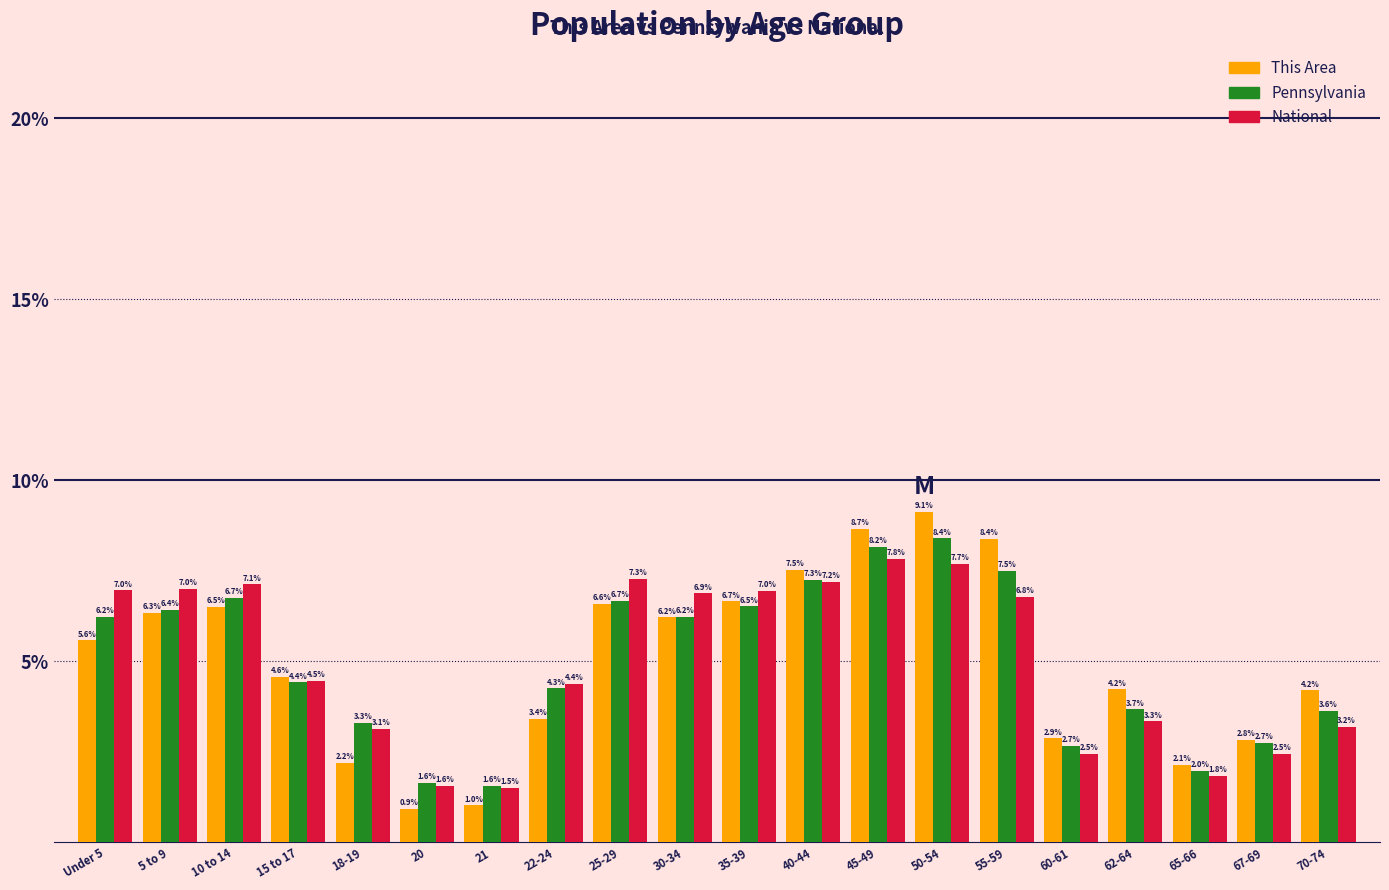

Reading left to right, what are all the values shown in this chart?

This Area: Under 5=5.6	5 to 9=6.3	10 to 14=6.5	15 to 17=4.6	18-19=2.2	20=0.9	21=1.0	22-24=3.4	25-29=6.6	30-34=6.2	35-39=6.7	40-44=7.5	45-49=8.7	50-54=9.1	55-59=8.4	60-61=2.9	62-64=4.2	65-66=2.1	67-69=2.8	70-74=4.2
Pennsylvania: Under 5=6.2	5 to 9=6.4	10 to 14=6.7	15 to 17=4.4	18-19=3.3	20=1.6	21=1.6	22-24=4.3	25-29=6.7	30-34=6.2	35-39=6.5	40-44=7.3	45-49=8.2	50-54=8.4	55-59=7.5	60-61=2.7	62-64=3.7	65-66=2.0	67-69=2.7	70-74=3.6
National: Under 5=7.0	5 to 9=7.0	10 to 14=7.1	15 to 17=4.5	18-19=3.1	20=1.6	21=1.5	22-24=4.4	25-29=7.3	30-34=6.9	35-39=7.0	40-44=7.2	45-49=7.8	50-54=7.7	55-59=6.8	60-61=2.5	62-64=3.3	65-66=1.8	67-69=2.5	70-74=3.2